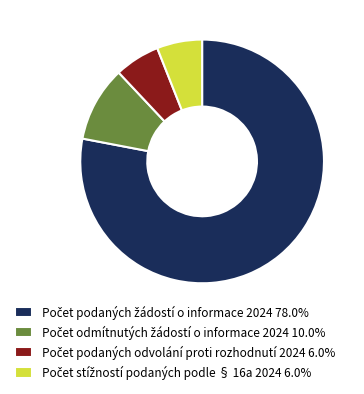

Is there a majority slice in this chart?

Yes